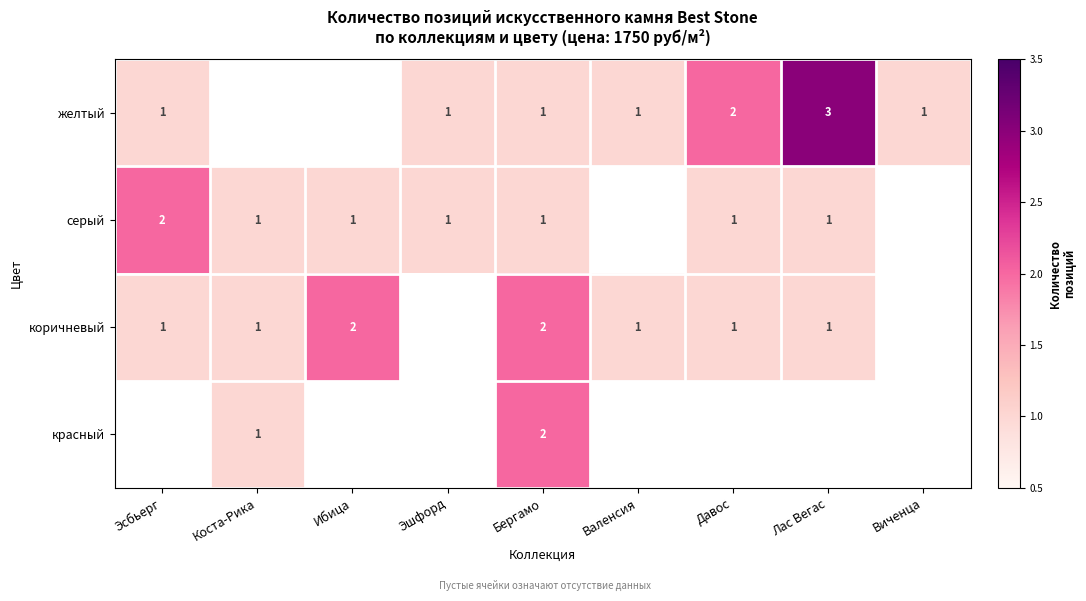

Is it true that серый equals 2 at Эсбьерг?

True